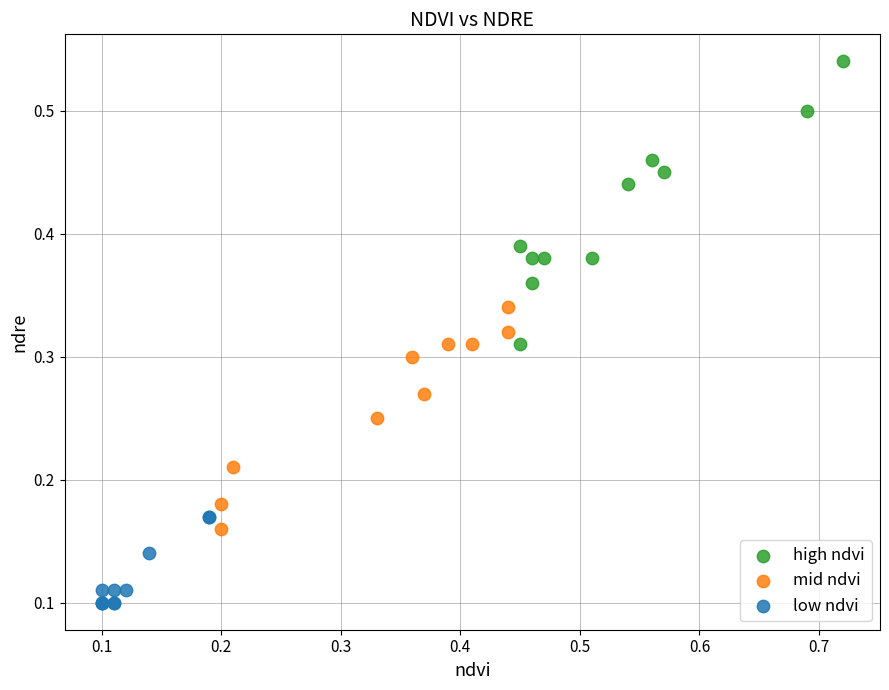

Which series has the widest spread of Y values?

high ndvi